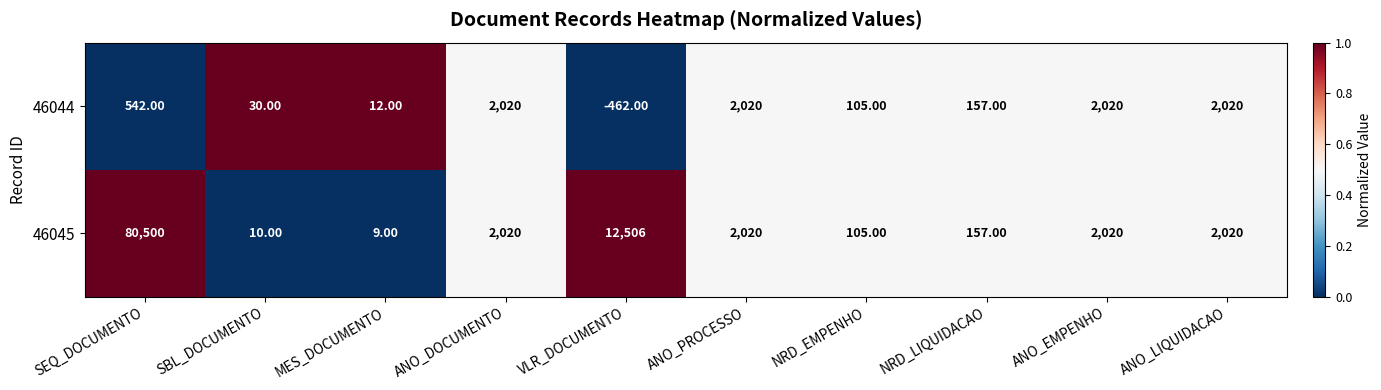

Which category has the highest value in the 46045 series?

SEQ_DOCUMENTO